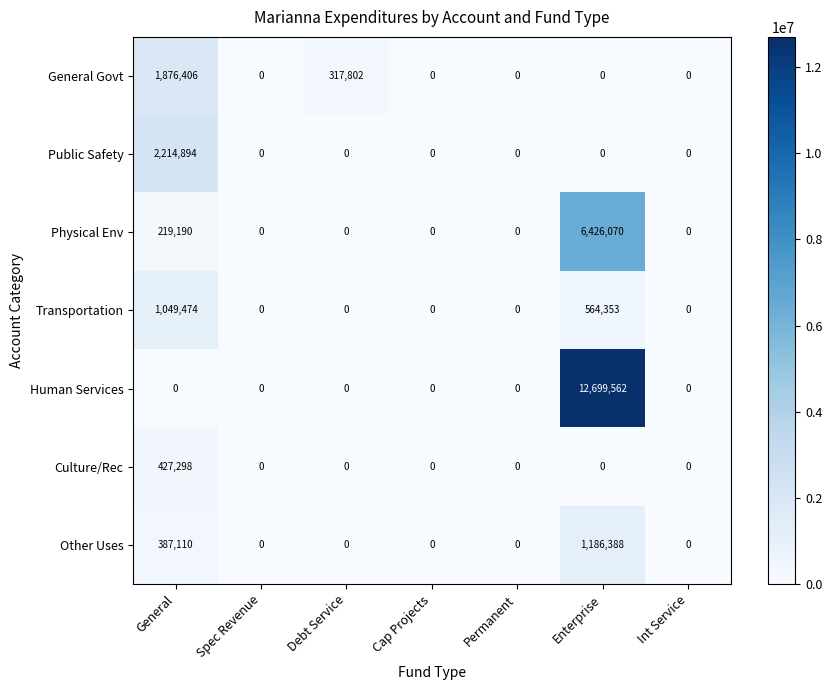

Which series has the largest total across all categories?

Human Services